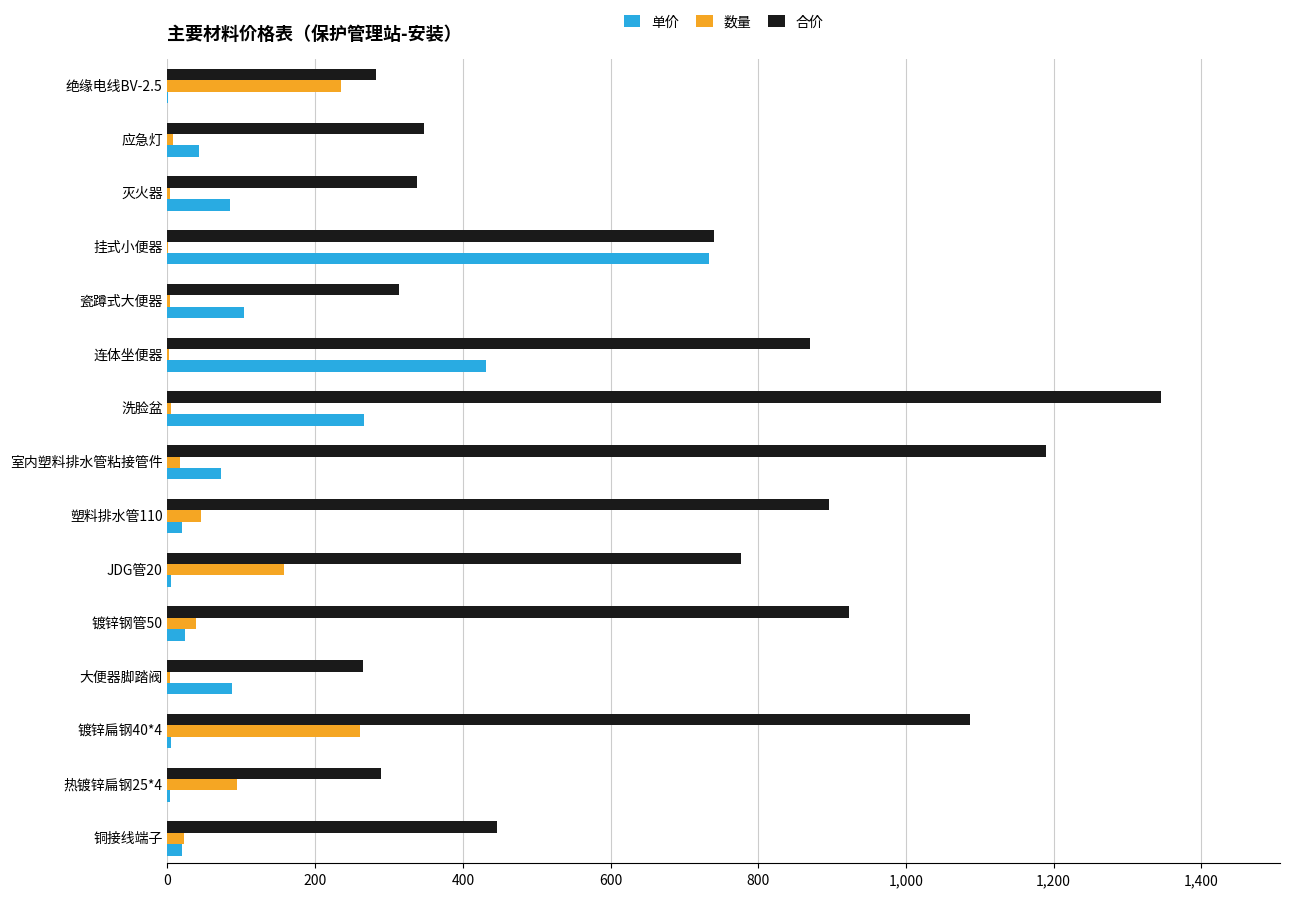

True or false: 单价 has a value of 73.1 at 室内塑料排水管粘接管件.

True